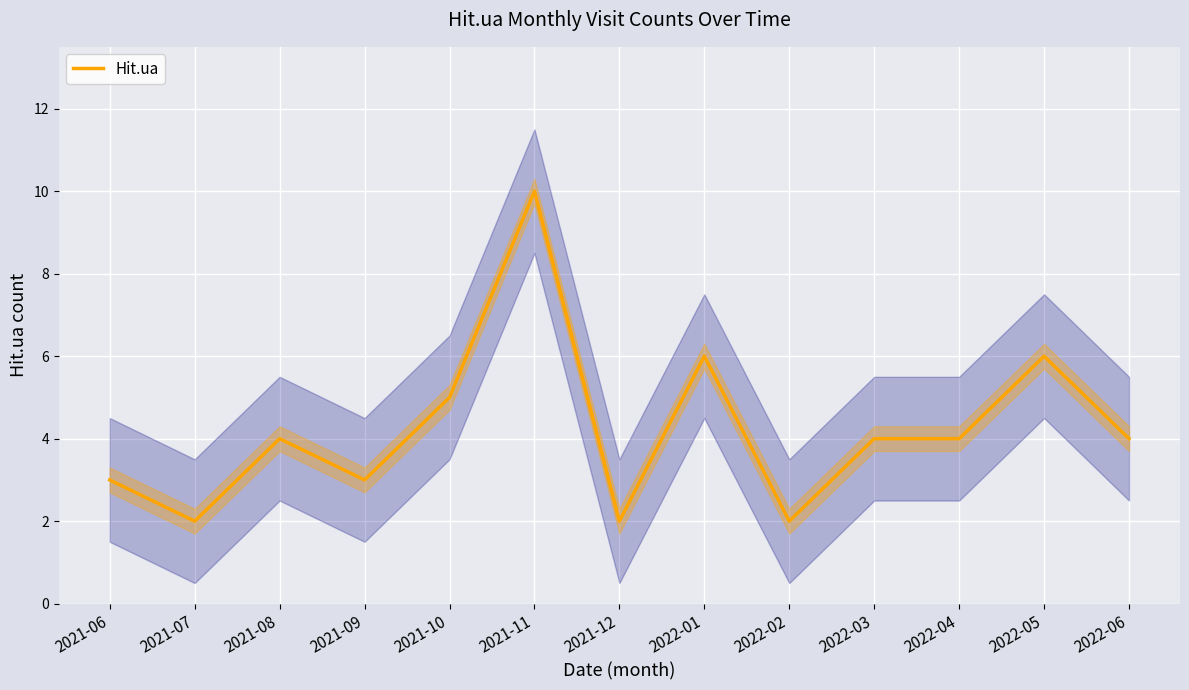

Is it true that the value at 2022-04 is 6?

False